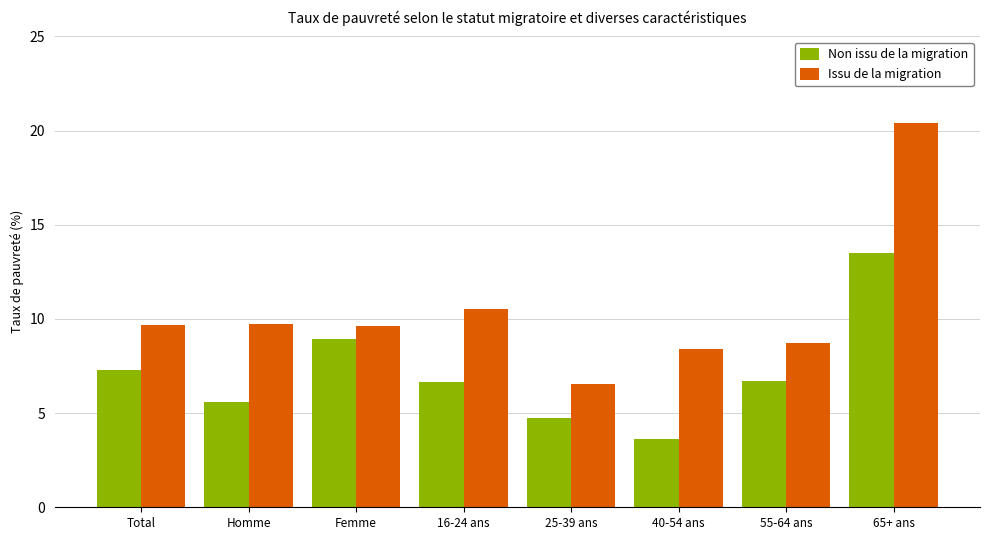

What is the sum of the Issu de la migration values at 16-24 ans and Femme?

20.1